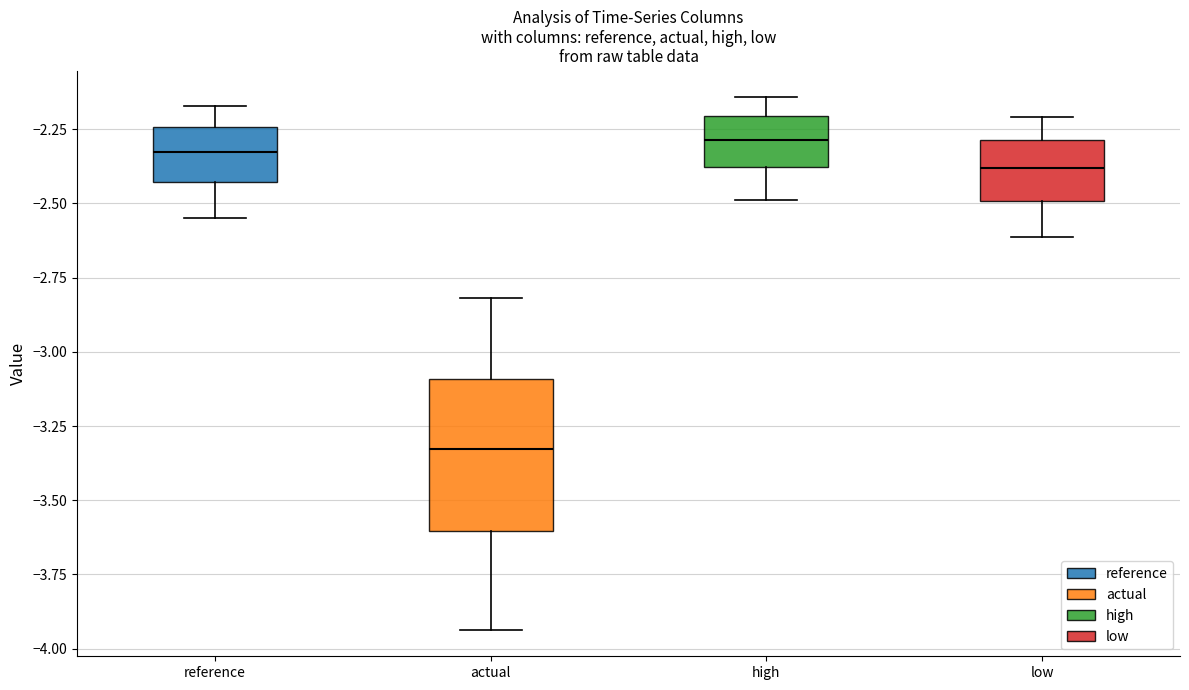

Reading left to right, read every box against the y-axis: the position of its median line, the range the box covers, and the ends of its whiskers. The values are not printed on the chart, so give them approximately, as read against the axis.

reference: median -2.35, box -2.45 to -2.25, whiskers -2.55 to -2.15
actual: median -3.35, box -3.60 to -3.10, whiskers -3.95 to -2.80
high: median -2.30, box -2.40 to -2.20, whiskers -2.50 to -2.15
low: median -2.40, box -2.50 to -2.30, whiskers -2.60 to -2.20